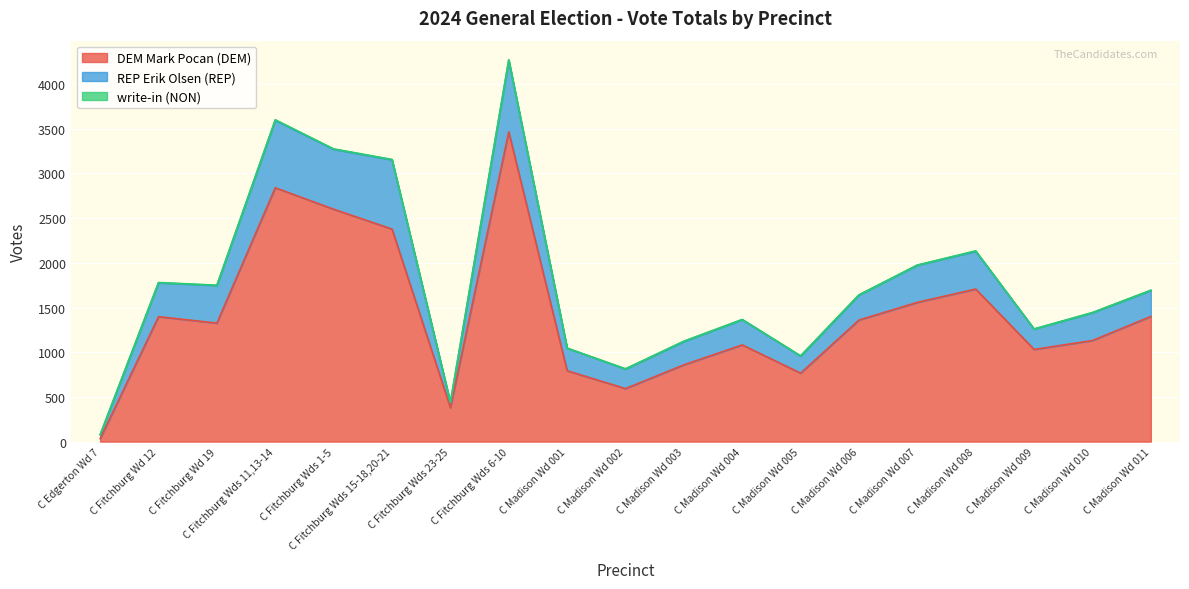

Does the chart display data point markers on the line(s)?

No